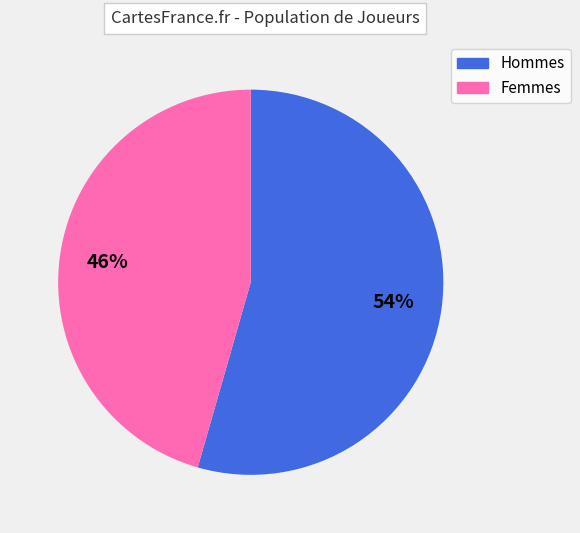

What is the largest slice in the pie chart?

Hommes